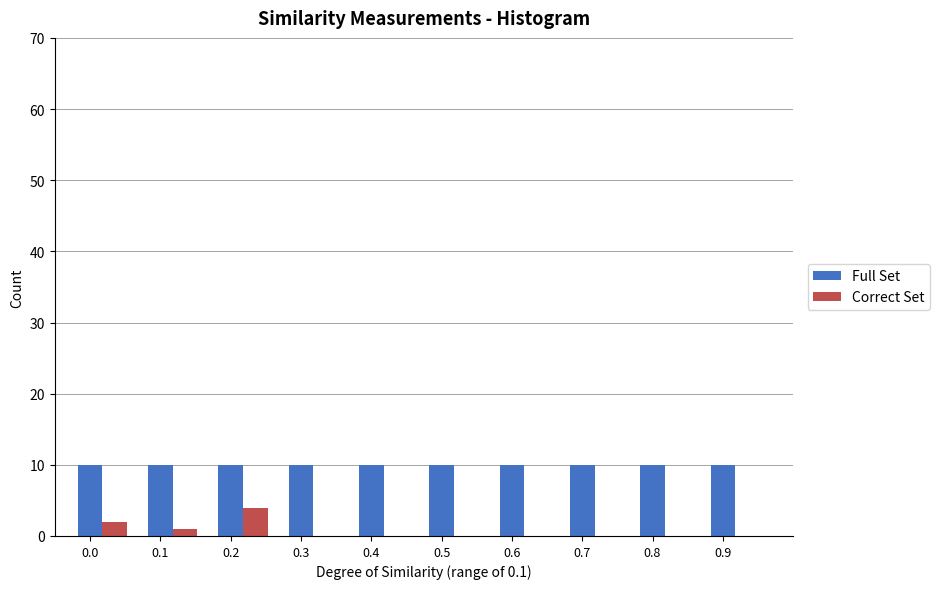

Is the value of Full Set at 0.6 greater than the value of Correct Set at 0.7?

Yes